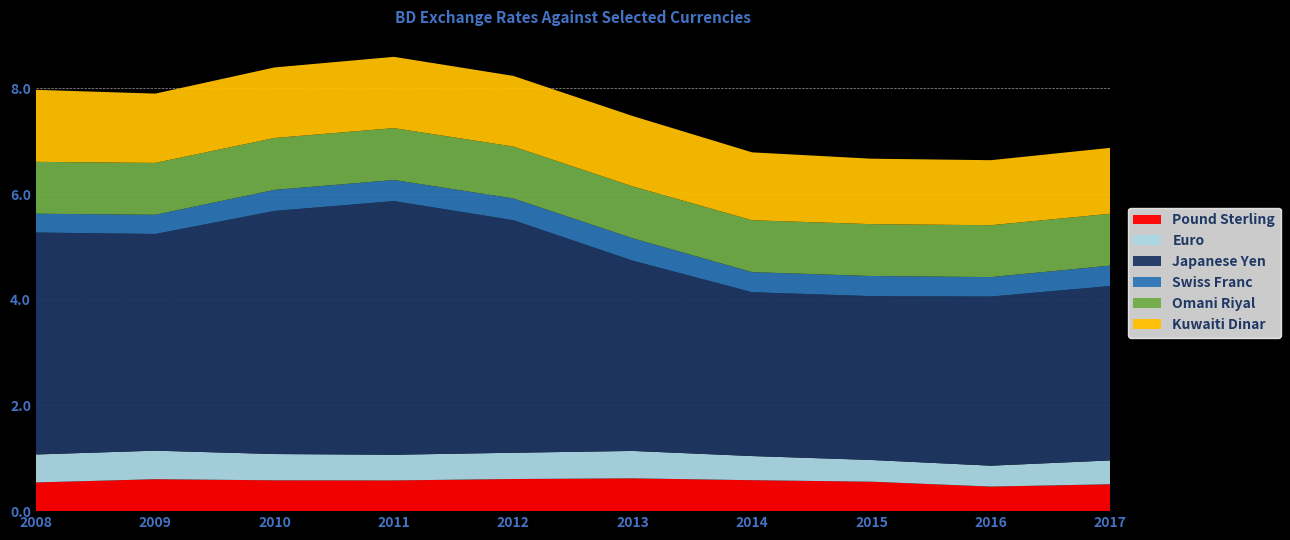

Reading left to right, what are all the values shown in this chart?

Pound Sterling: 0.5	0.6	0.6	0.6	0.6	0.6	0.6	0.6	0.5	0.5
Euro: 0.5	0.5	0.5	0.5	0.5	0.5	0.5	0.4	0.4	0.5
Japanese Yen: 4.2	4.1	4.6	4.8	4.4	3.6	3.1	3.1	3.2	3.3
Swiss Franc: 0.4	0.4	0.4	0.4	0.4	0.4	0.4	0.4	0.4	0.4
Omani Riyal: 1.0	1.0	1.0	1.0	1.0	1.0	1.0	1.0	1.0	1.0
Kuwaiti Dinar: 1.4	1.3	1.3	1.3	1.3	1.3	1.3	1.2	1.2	1.2